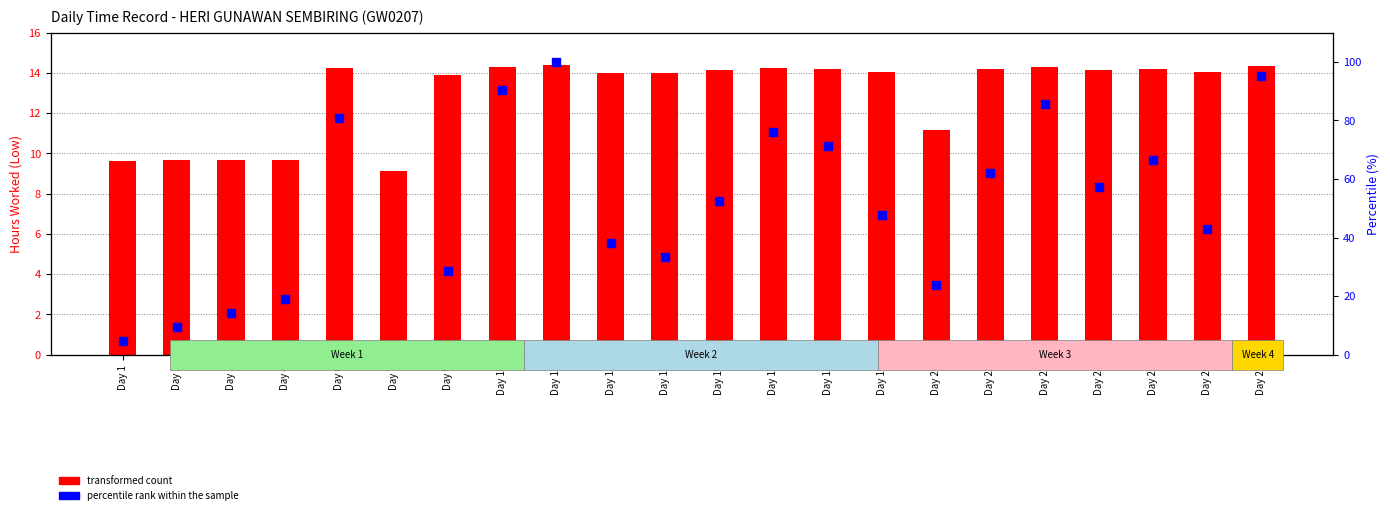

What are all the series names shown in the legend?

transformed count, percentile rank within the sample